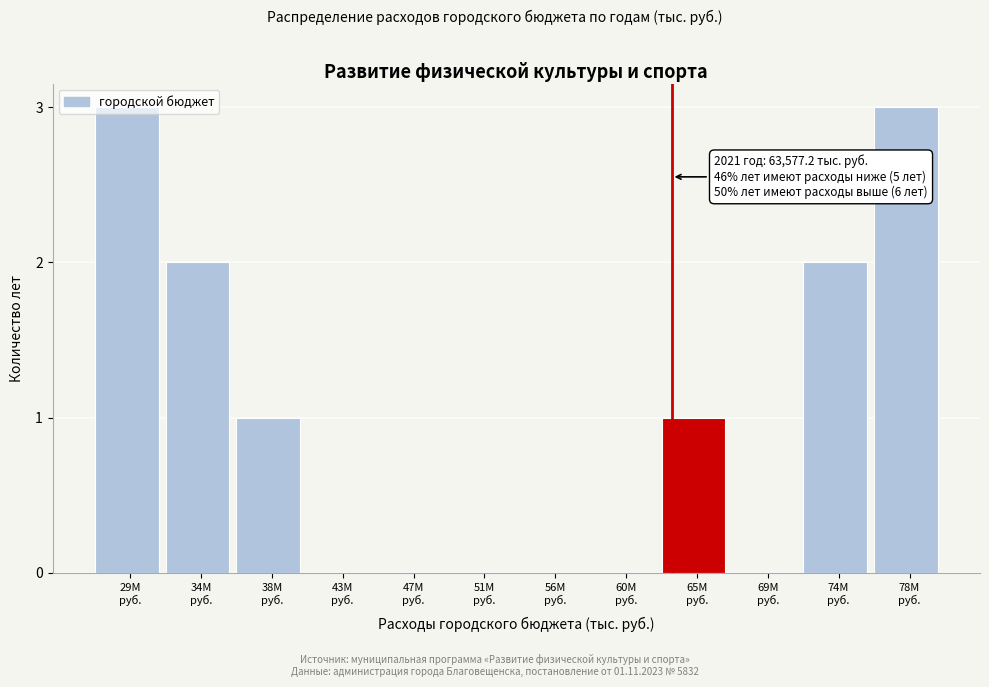

What is the maximum value shown in the chart?

3